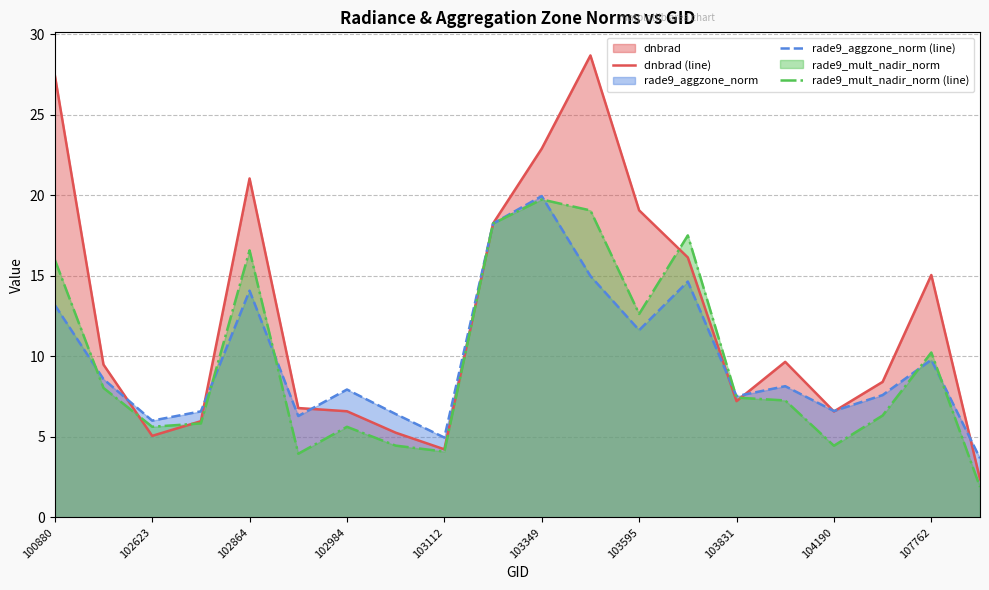

How many lines are shown in the chart?

3